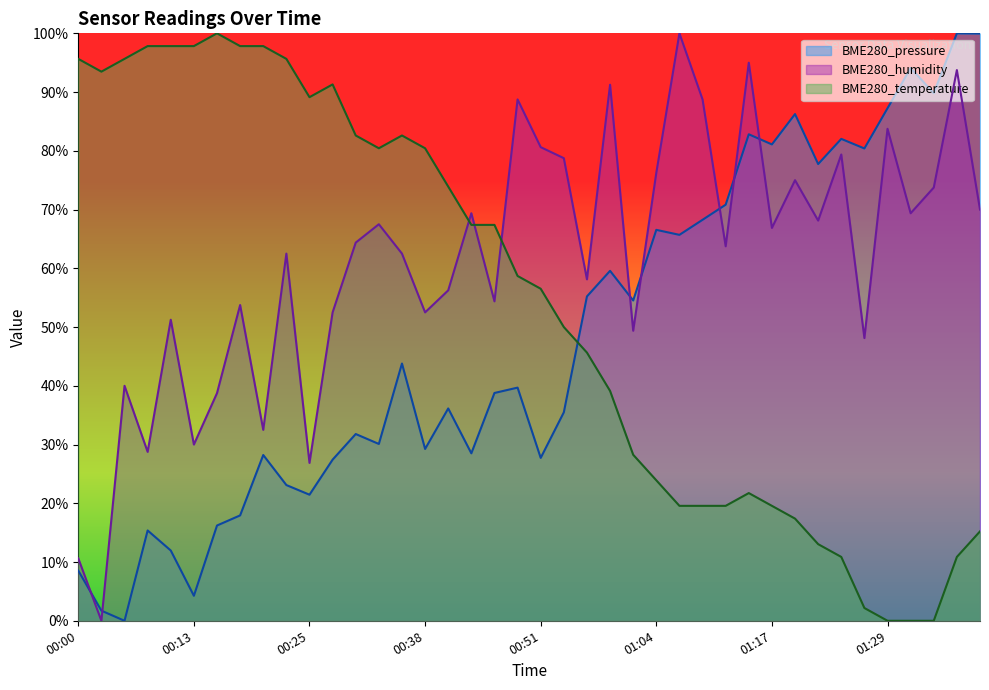

In BME280_temperature, how many points are higher than both neighbors (excluding endpoints)?

4